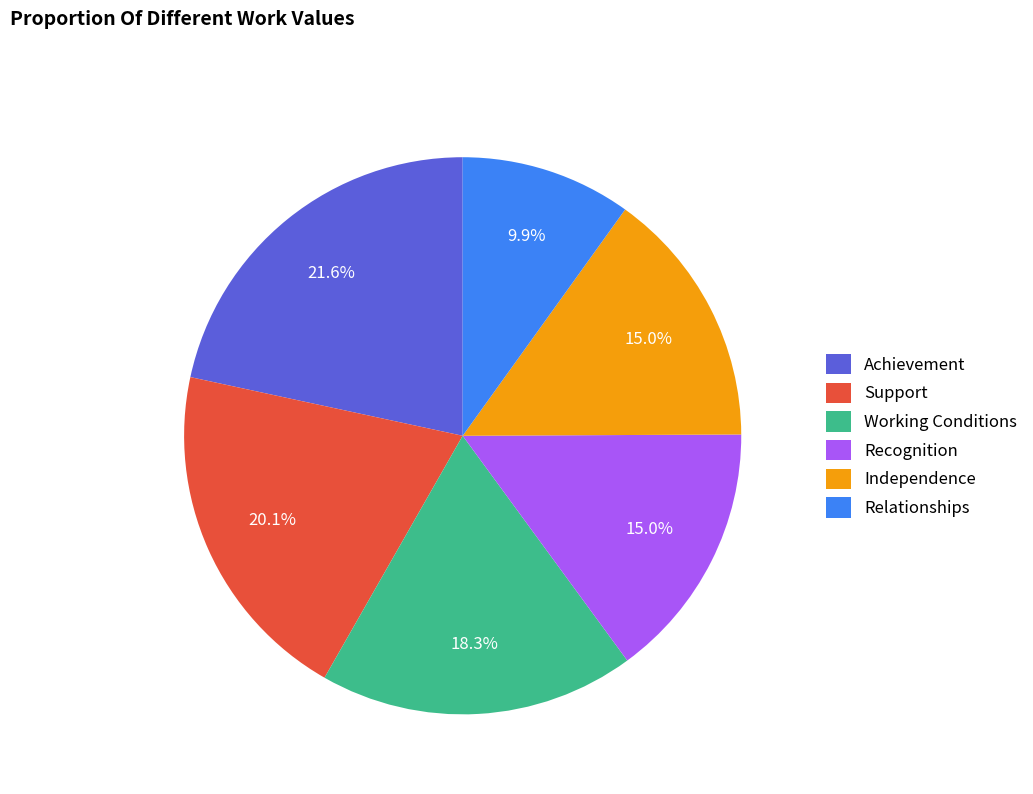

Between Recognition and Working Conditions, which is larger?

Working Conditions